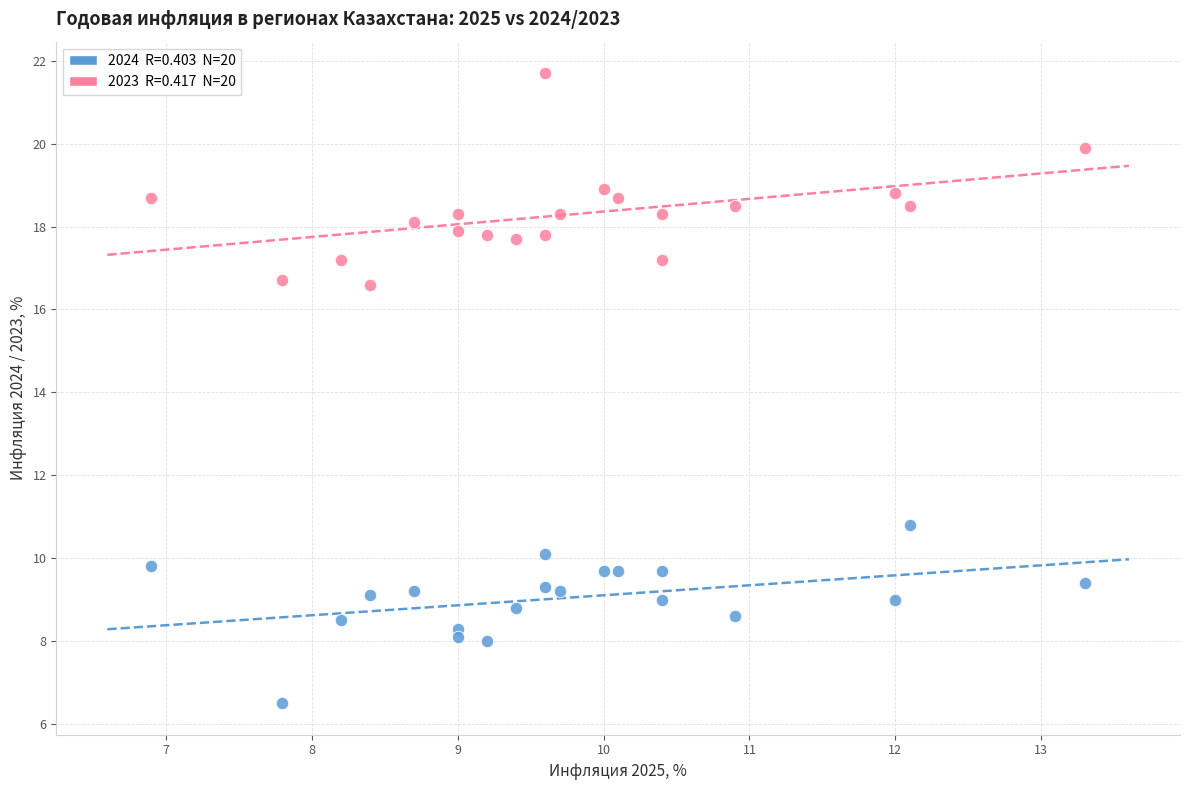

Across all data points, what is the range of X values (max minus min)?

6.4